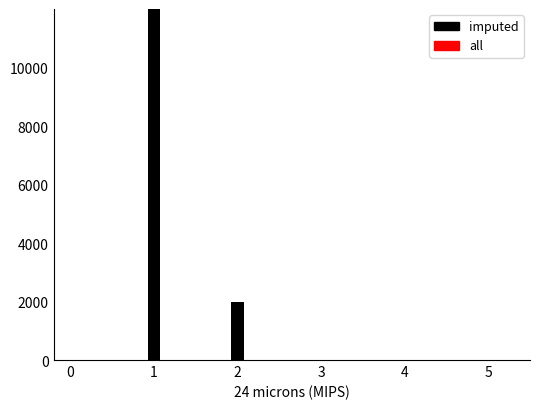

What are all the series names shown in the legend?

all, imputed